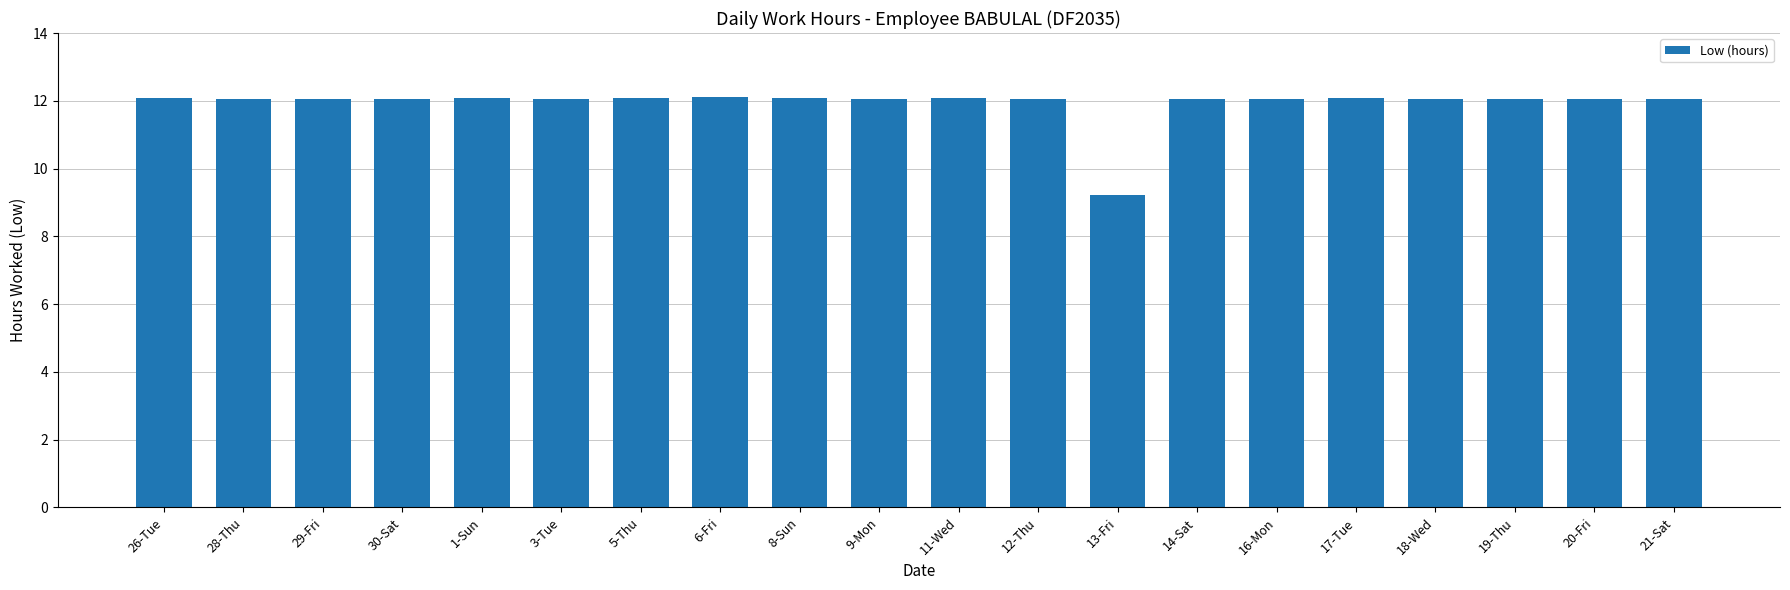

Approximately how many times larger is the value at 19-Thu compared to 28-Thu?

1.0